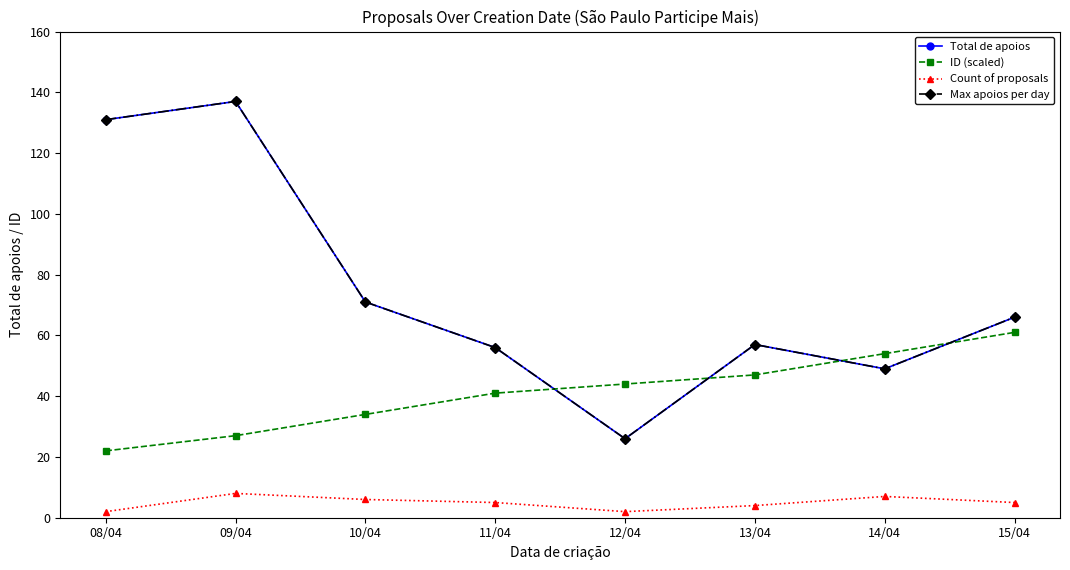

What is the difference between the Total de apoios values at 09/04 and 12/04?

111